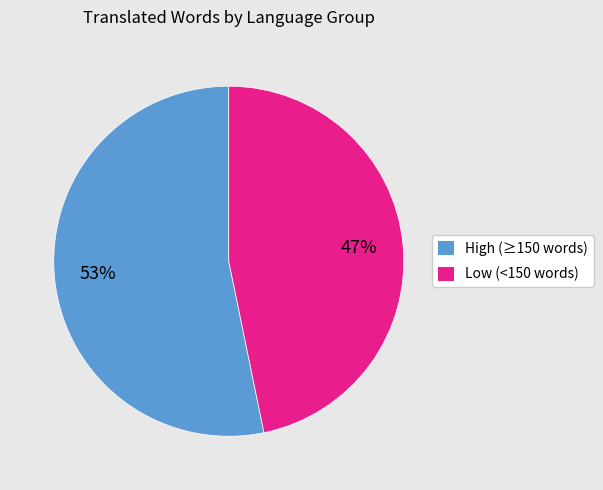

Does any single category account for the majority?

Yes